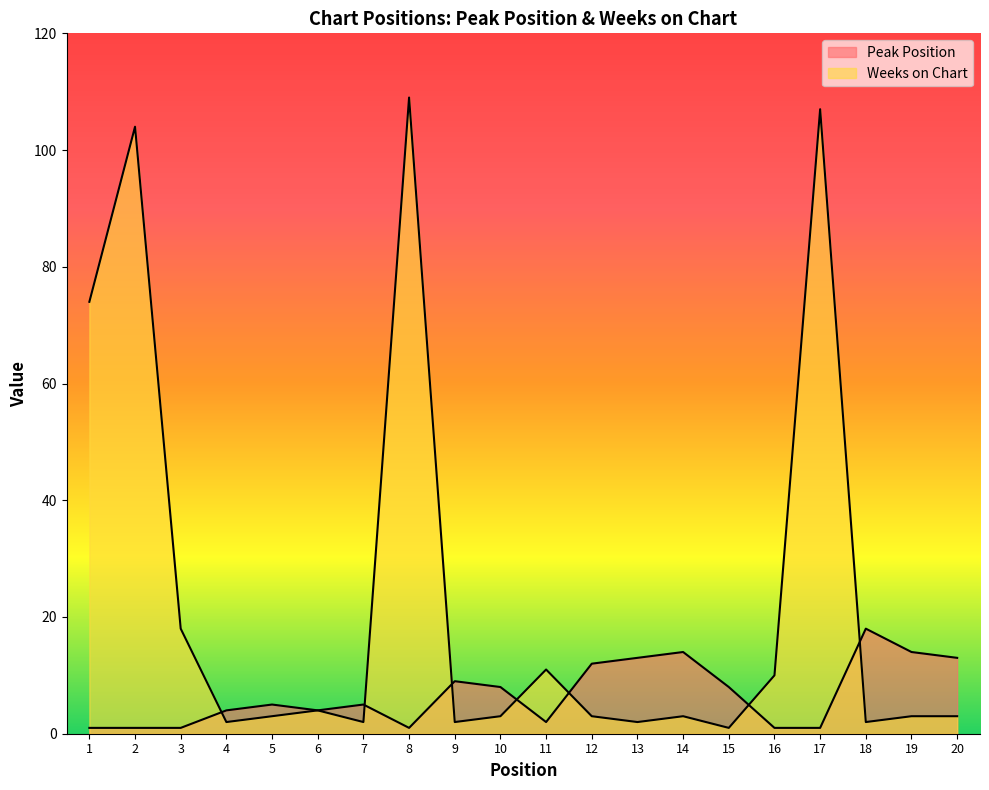

At which category does the chart reach its peak across all series?

8